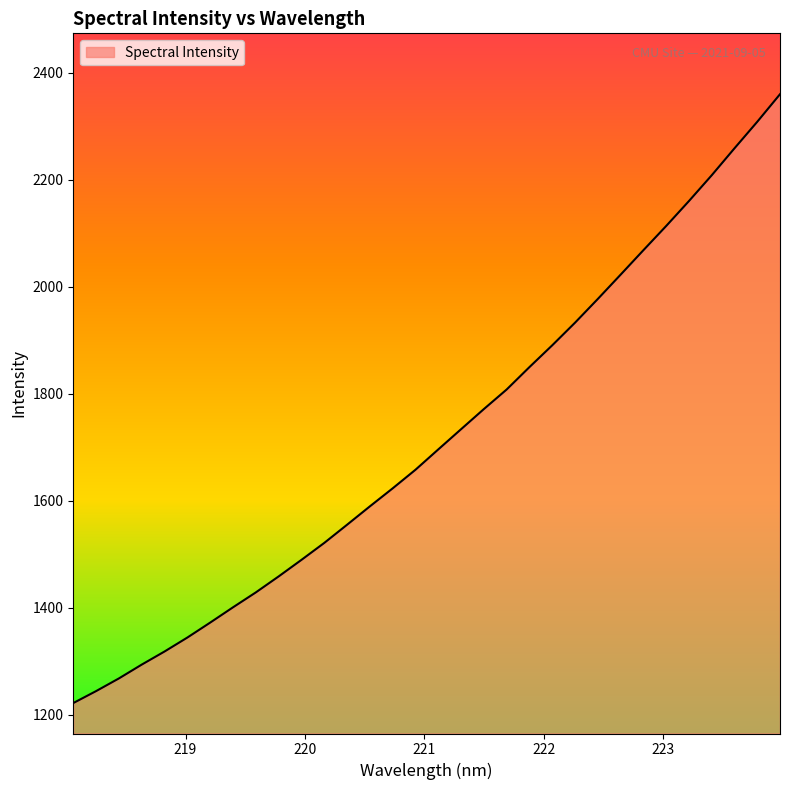

True or false: there are more than 0 points higher than both neighbors.

False